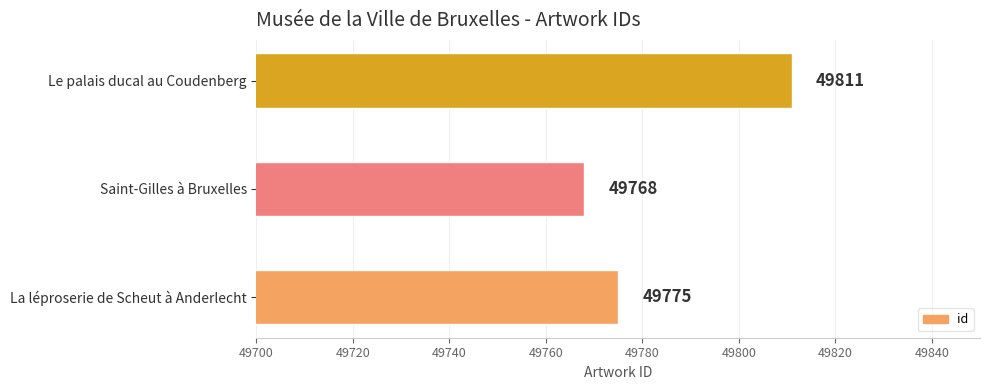

How many data points are less than 49775?

1